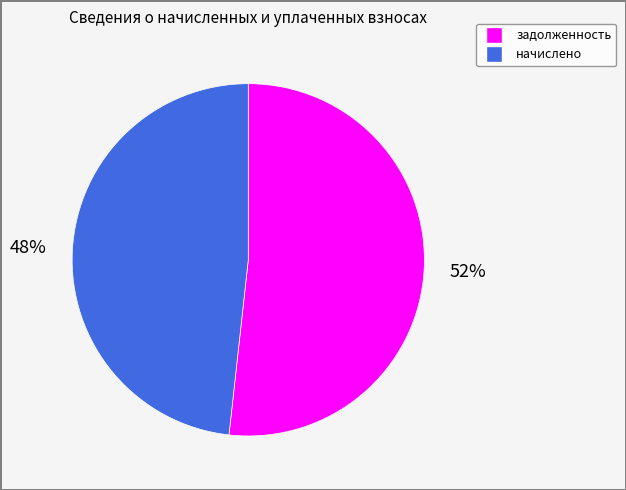

Is there a majority slice in this chart?

Yes